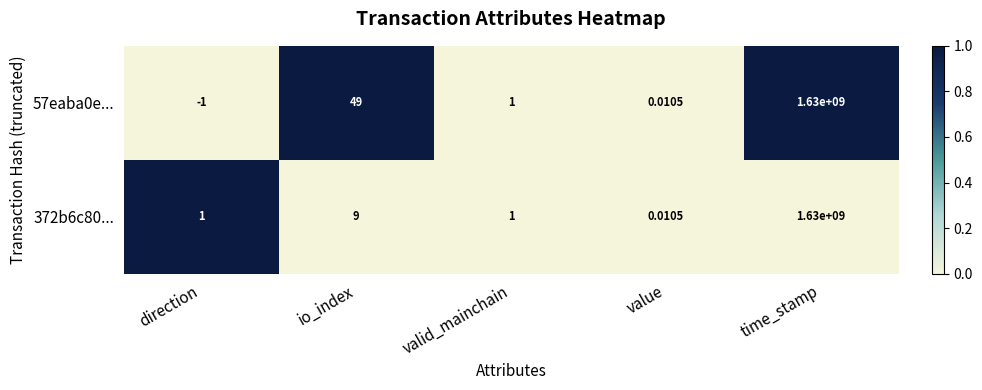

How many data points in 57eaba0e... are less than 1?

2